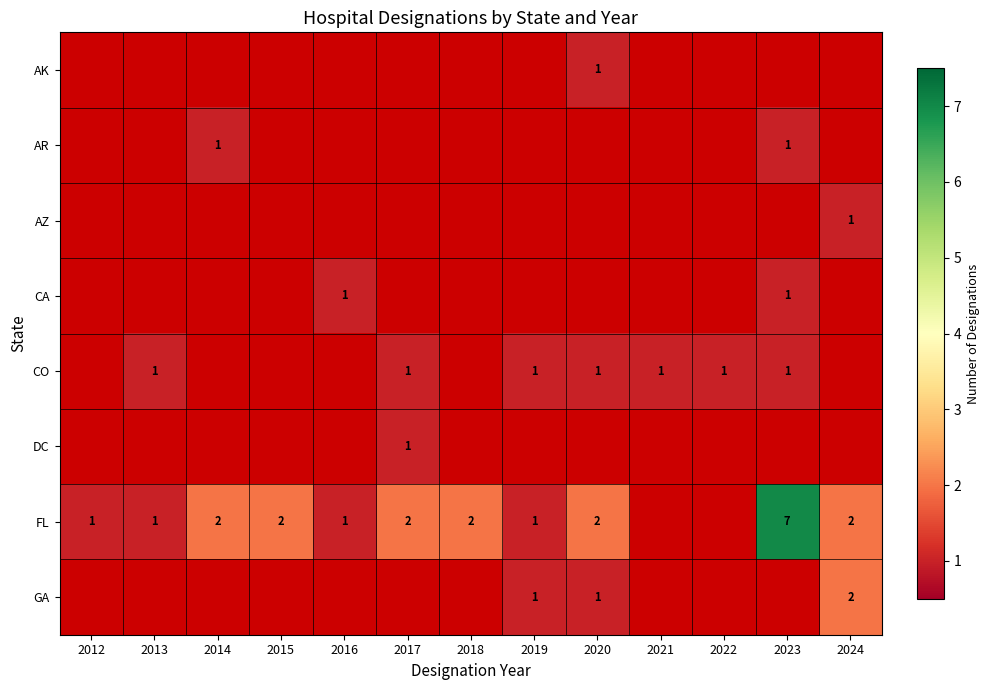

The FL series shows 1 at 2019. True or false?

True